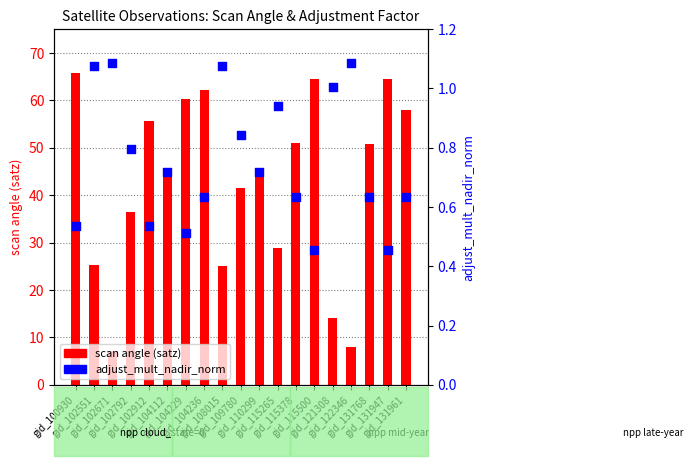

Is the value of mean satz (scan angle) at gid_121308 greater than the value of adjust_mult_nadir_norm at gid_115500?

Yes